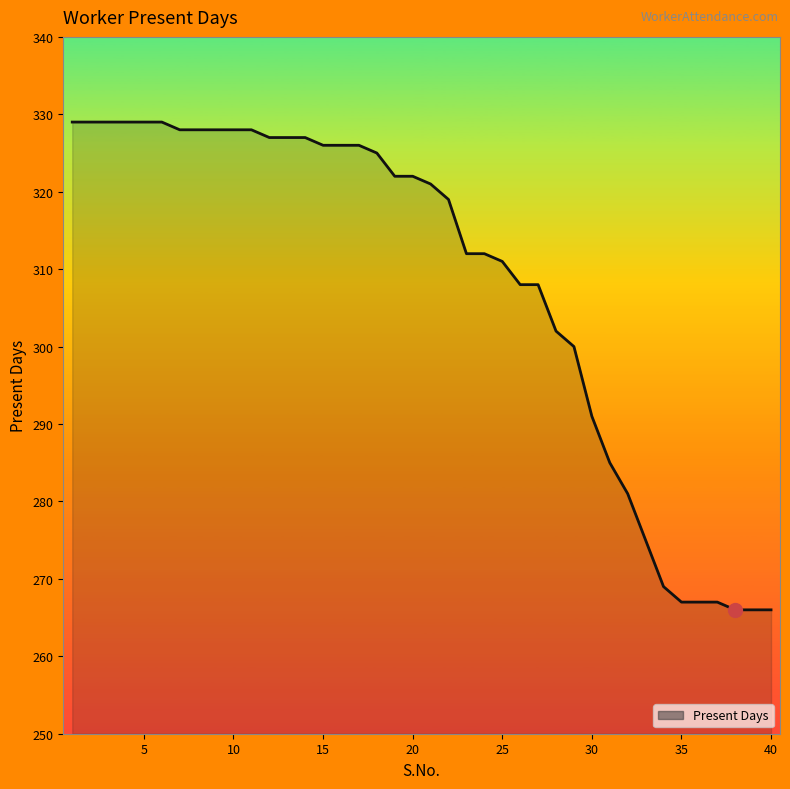

How many lines are shown in the chart?

1